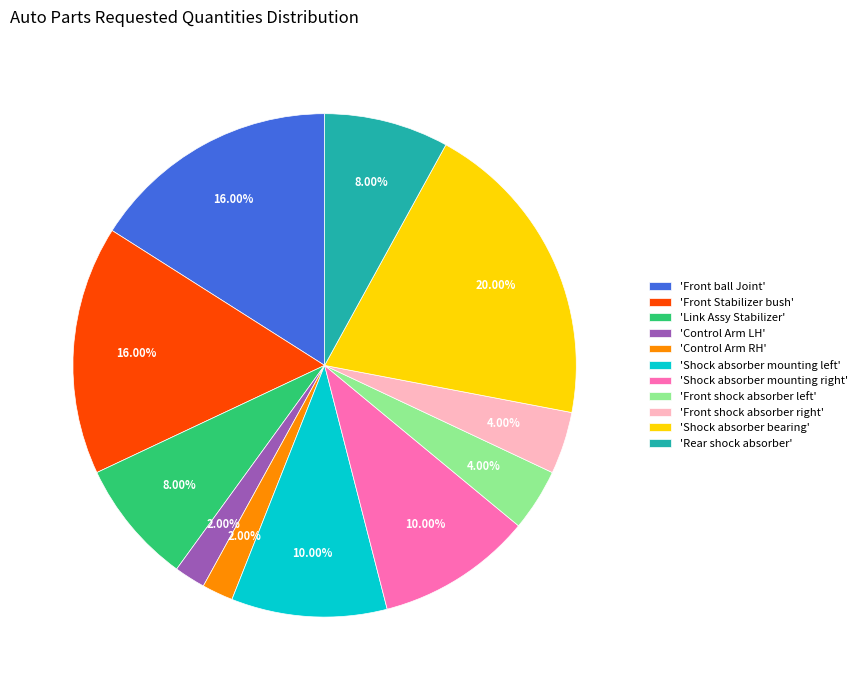

Do 'Shock absorber bearing' and 'Front ball Joint' together represent more than half of the pie?

No